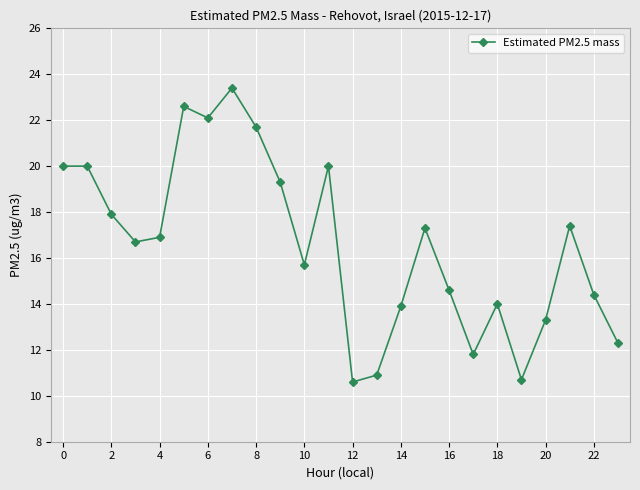

True or false: the data has more than 0 interior local peaks.

True